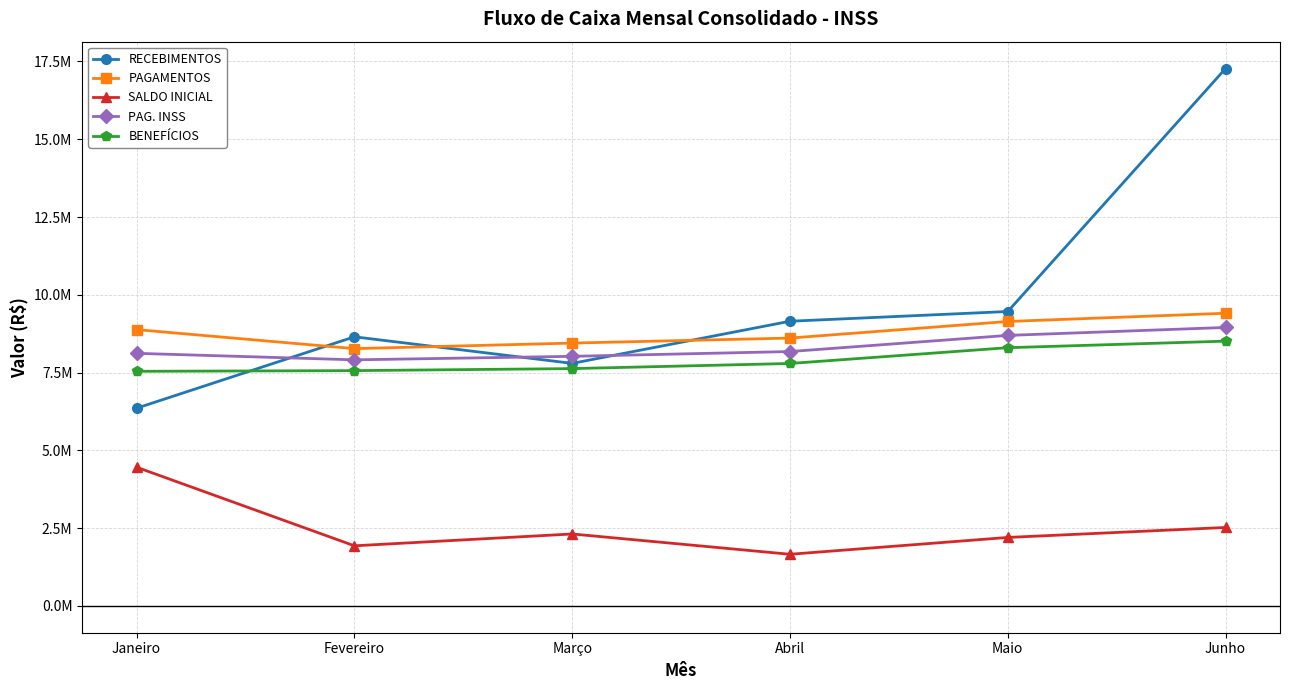

True or false: PAG. INSS has a value of 3284894 at Janeiro.

False